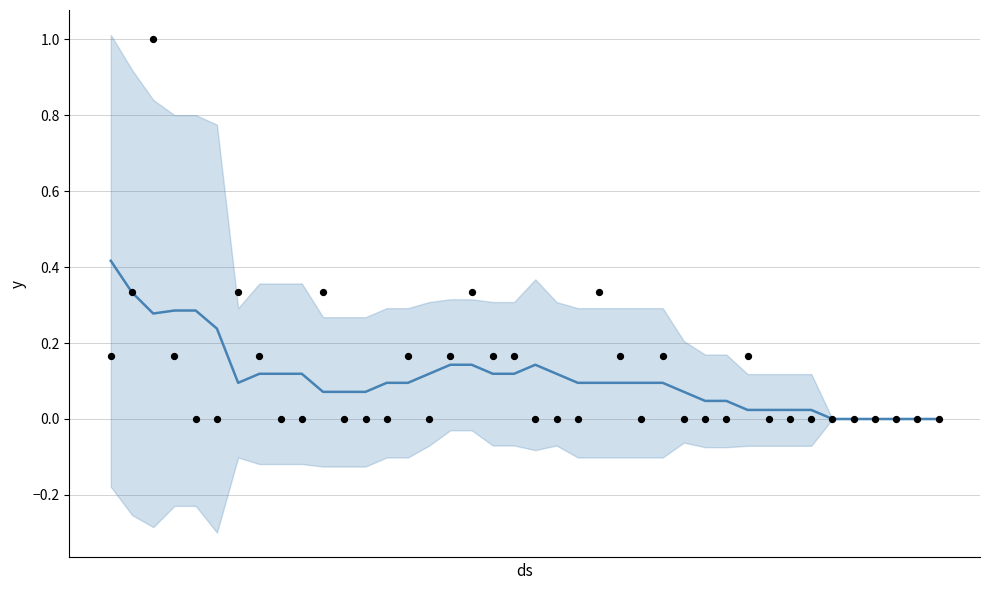

Which series contains the highest Y value?

agecon-ctrf-0234 actual